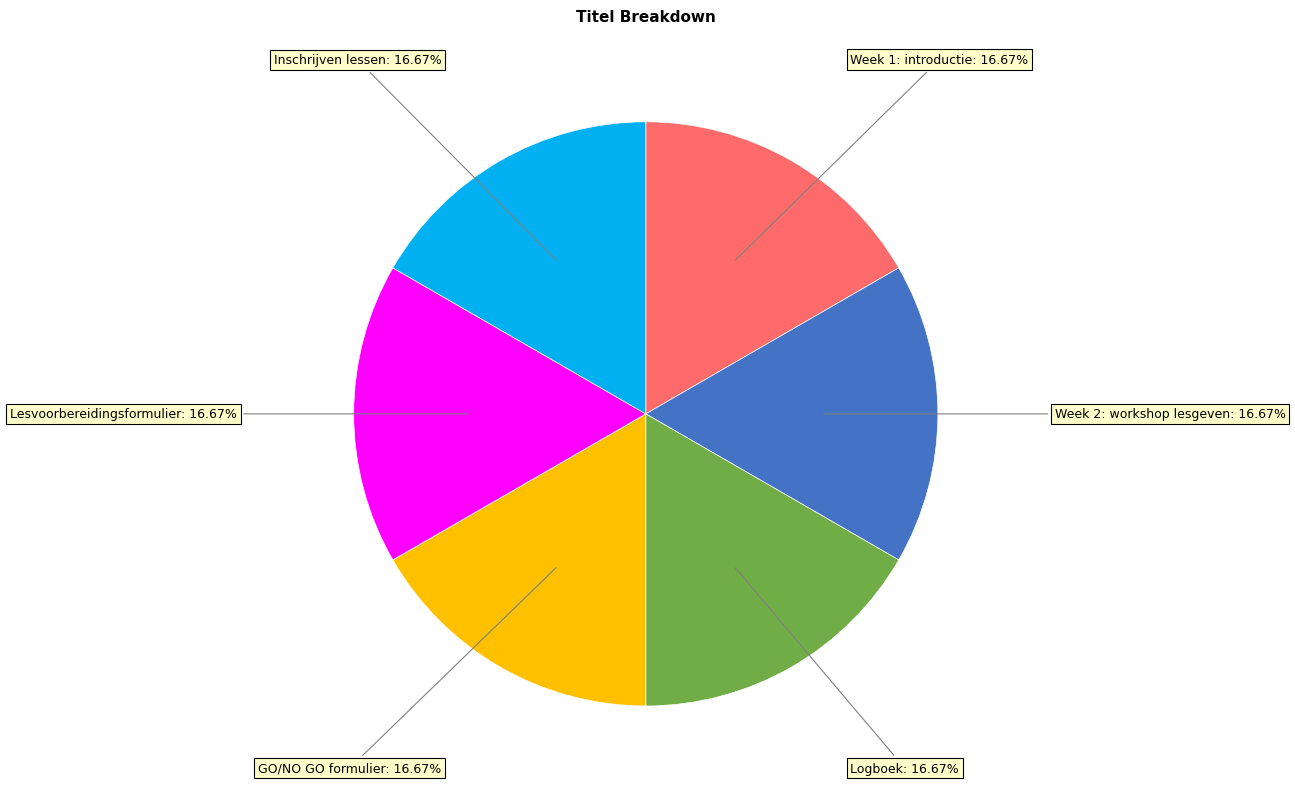

How many segments does this pie chart have?

6